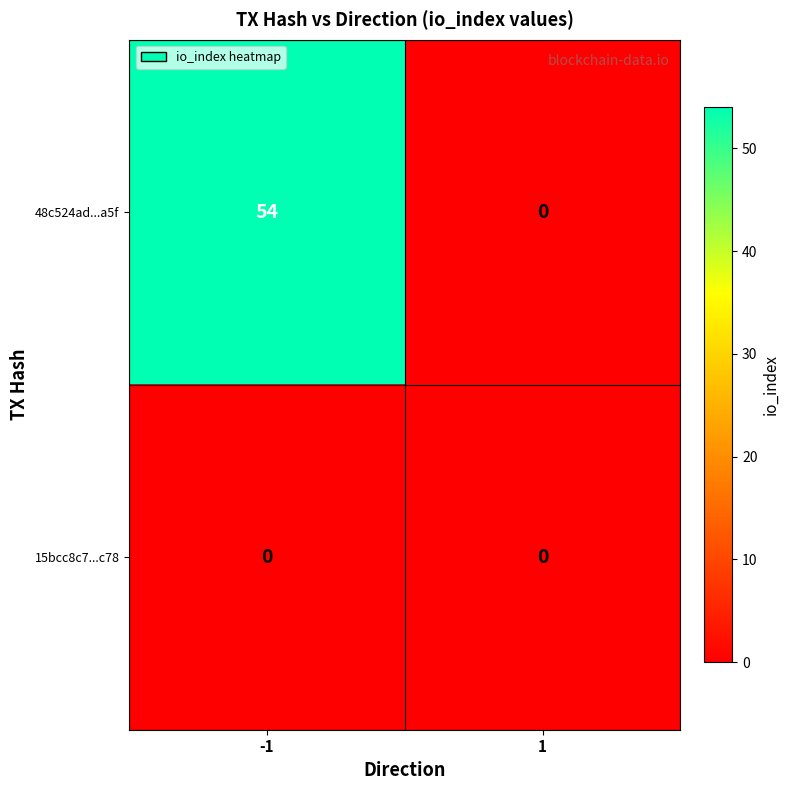

Reading left to right, what are all the values shown in this chart?

48c524ad...a5f: 54	0
15bcc8c7...c78: 0	0